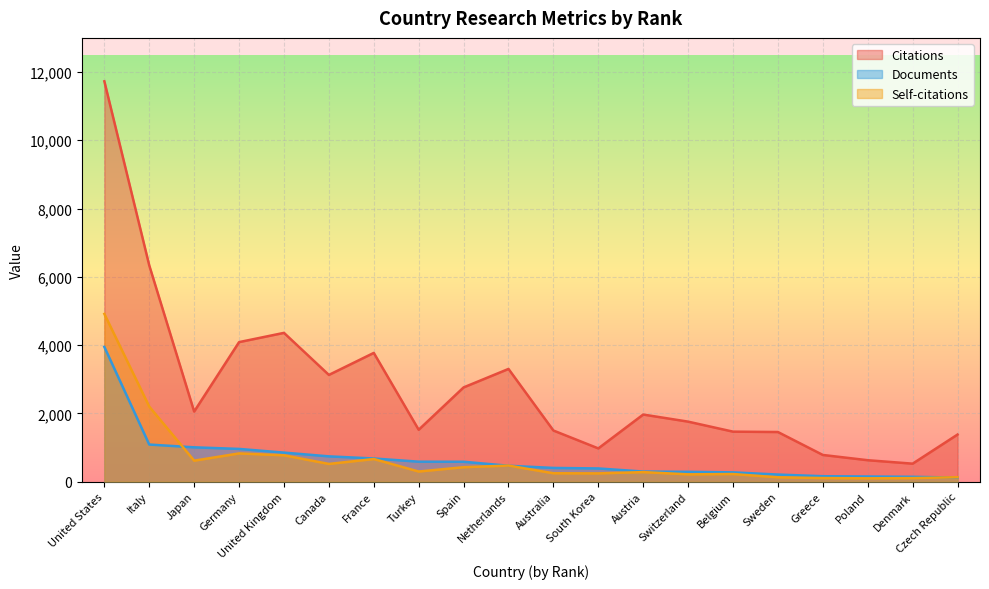

What are all the series names shown in the legend?

Citations, Documents, Self-citations